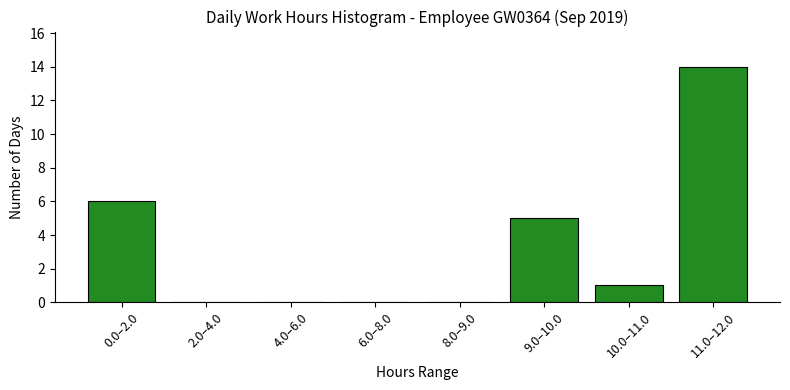

Reading left to right, extract all data points from this chart.

0.0–2.0=6	2.0–4.0=0	4.0–6.0=0	6.0–8.0=0	8.0–9.0=0	9.0–10.0=5	10.0–11.0=1	11.0–12.0=14